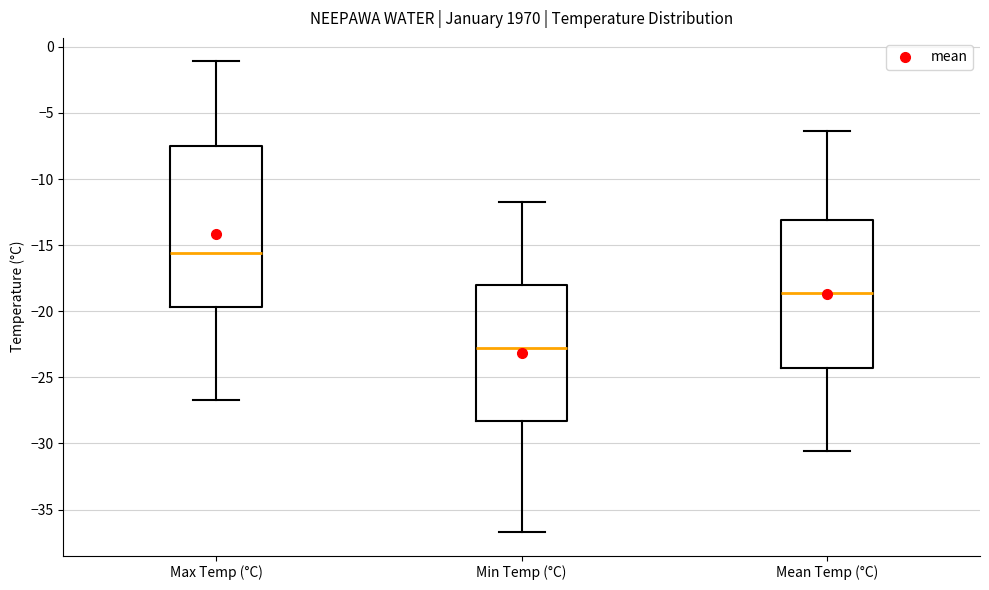

Which box is the tallest, from its lower edge to its upper edge?

Max Temp (°C)